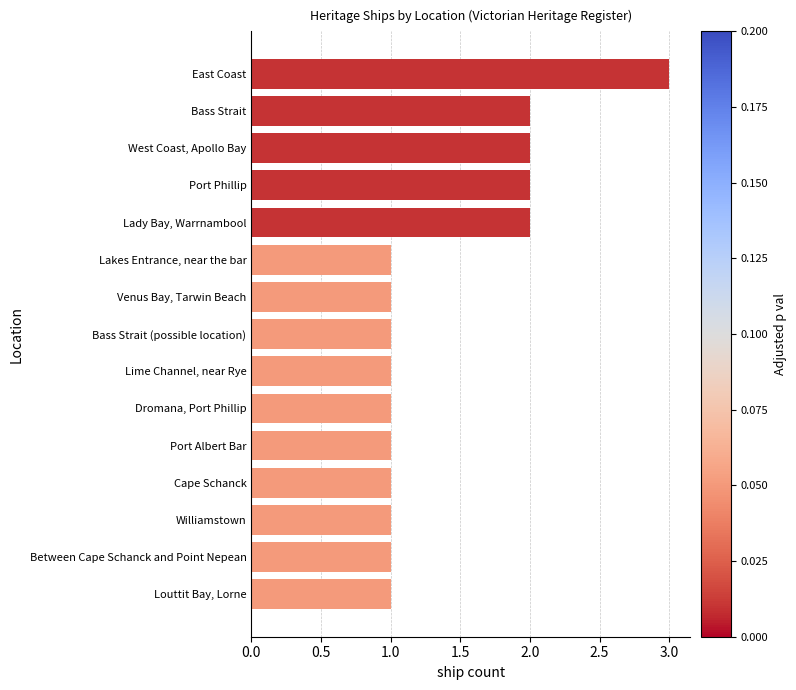

What is the difference between the maximum and minimum values?

2